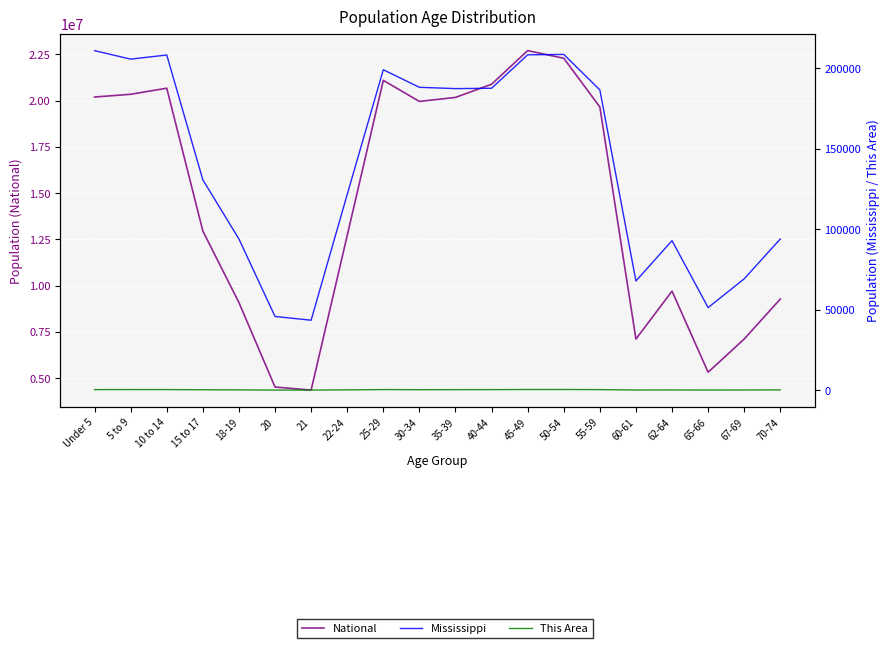

What is the value of the National point at the 7th from the left?

4354294